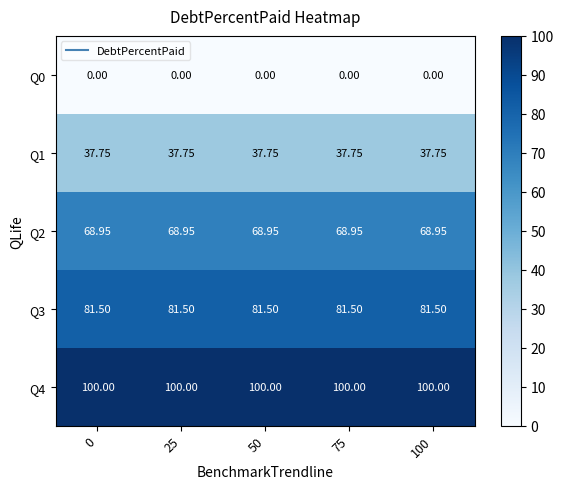

Is the value of Q3 at 100 greater than the value of Q2 at 25?

Yes